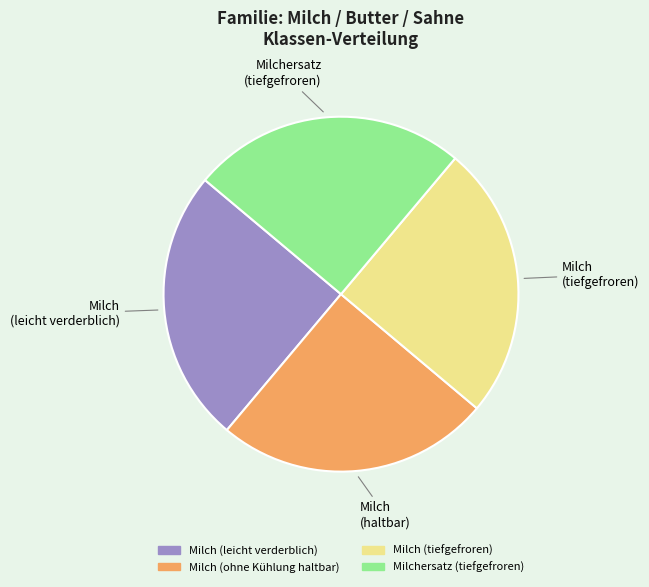

Is there a majority slice in this chart?

No